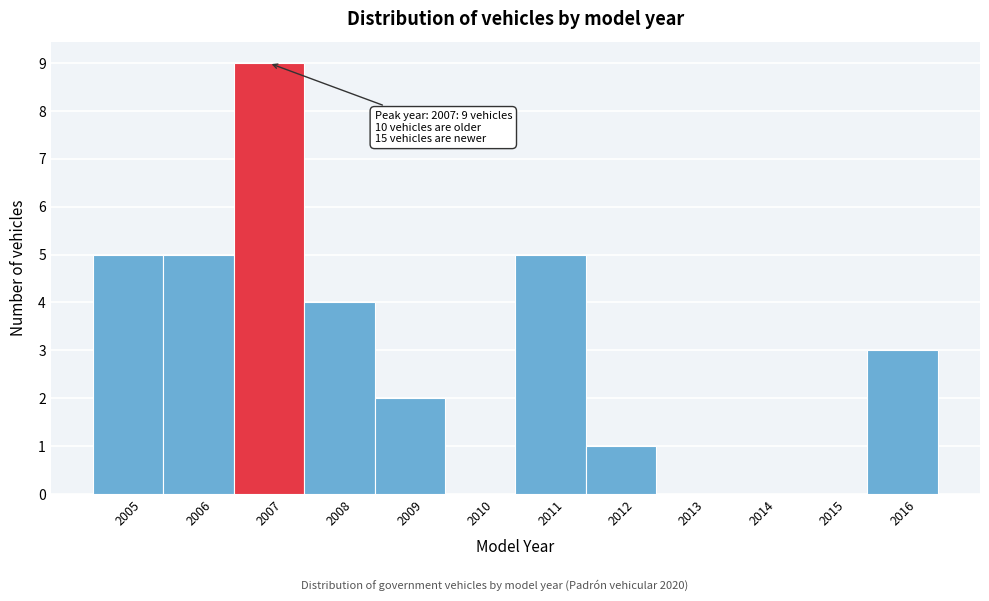

Which range on the x-axis has the tallest bar?

2006.5 to 2007.5